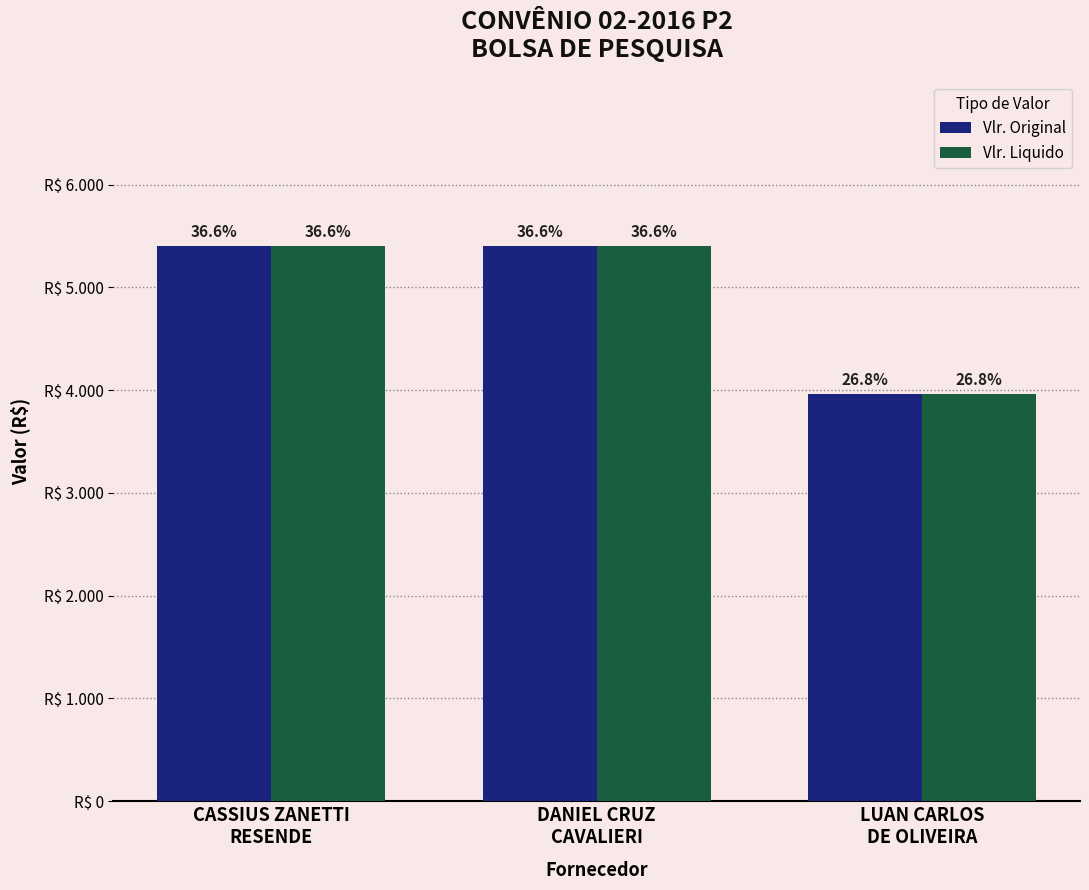

What are all the series names shown in the legend?

Vlr. Original, Vlr. Liquido